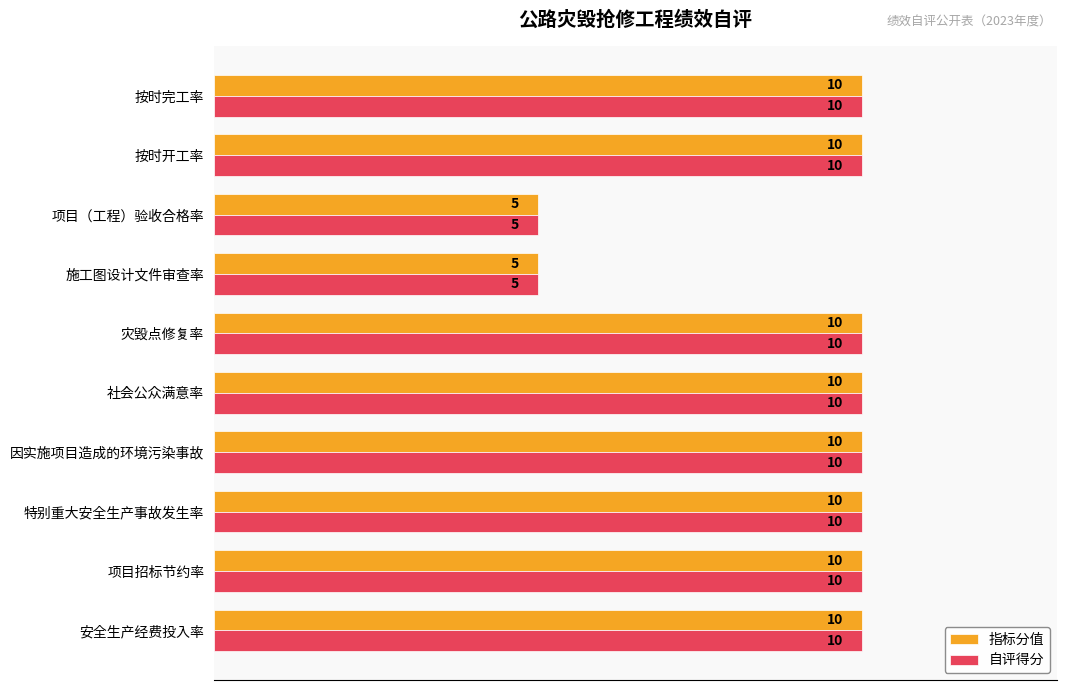

What is the highest value of the 指标分值 series?

10